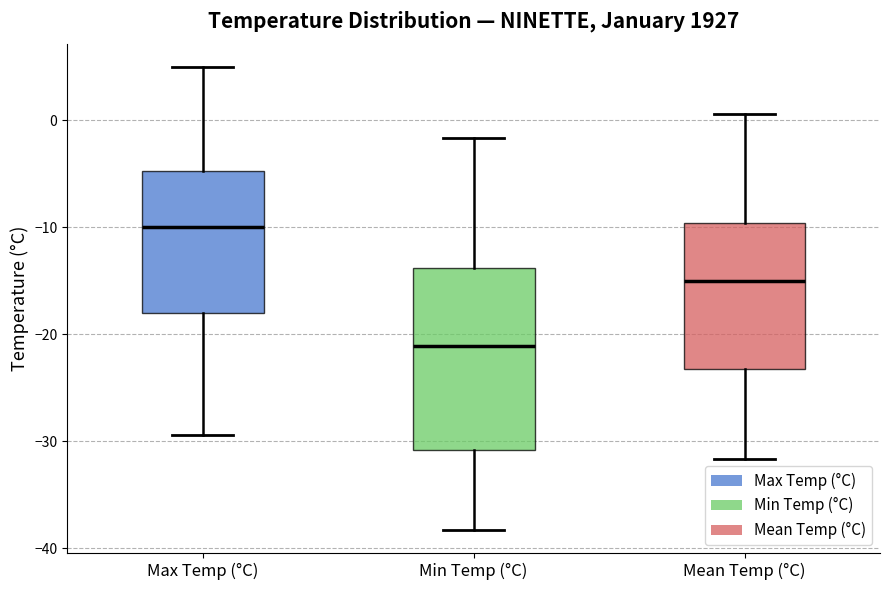

Reading left to right, transcribe this box plot: for each box, give where its median line is, the range the box spans, and where its two whiskers end, as read against the y-axis. The values are not printed on the chart, so give them approximately, as read against the axis.

Max Temp (°C): median -10, box -18 to -5, whiskers -29 to 5
Min Temp (°C): median -21, box -31 to -14, whiskers -38 to -2
Mean Temp (°C): median -15, box -23 to -10, whiskers -32 to 1